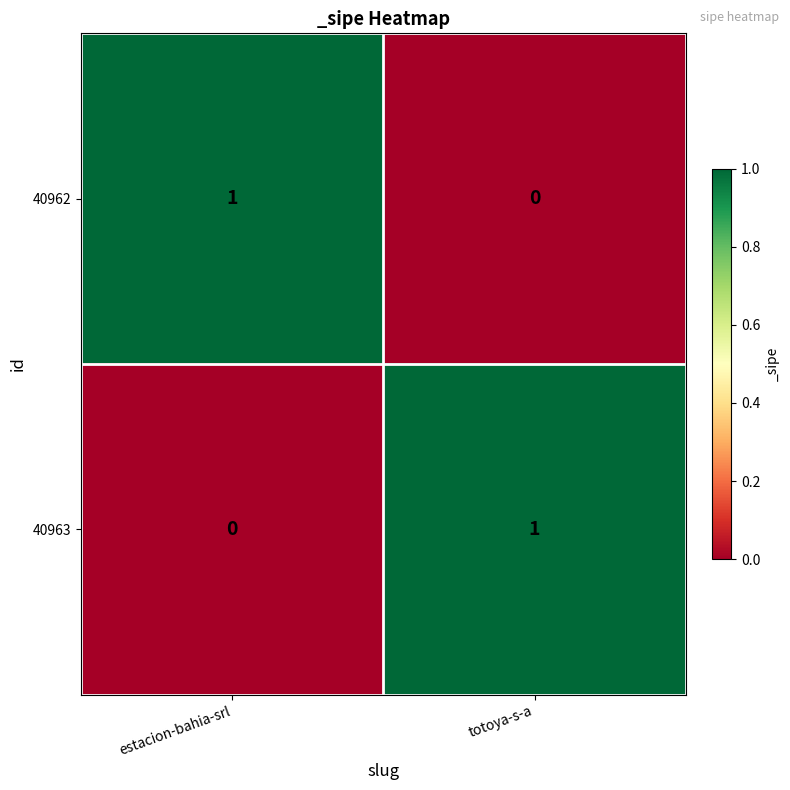

How many series are shown in this chart?

2